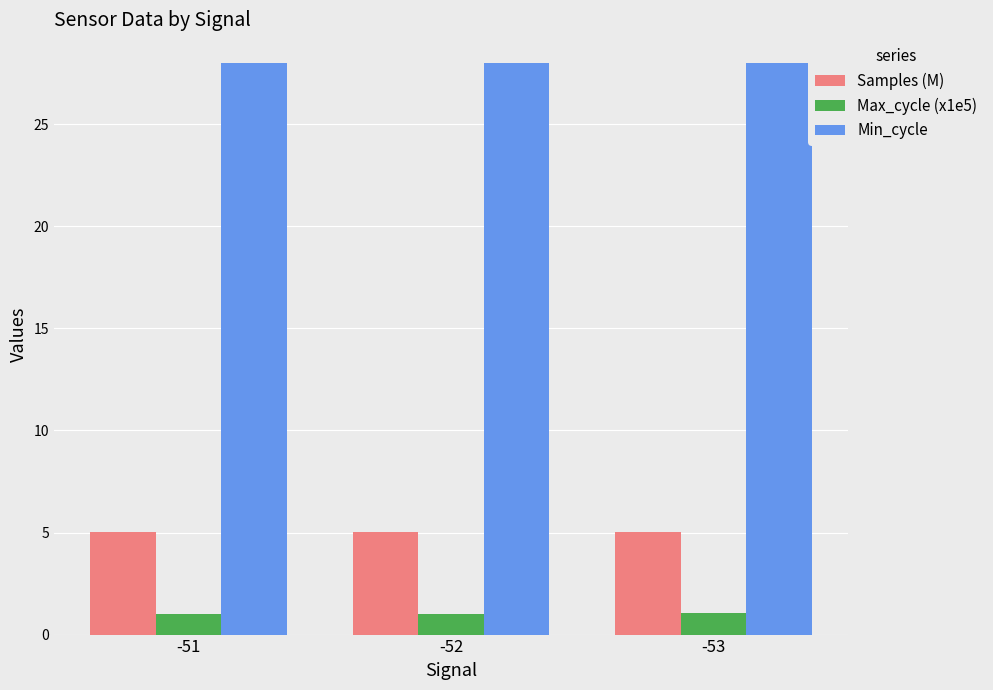

What is the greatest value displayed?

28.0